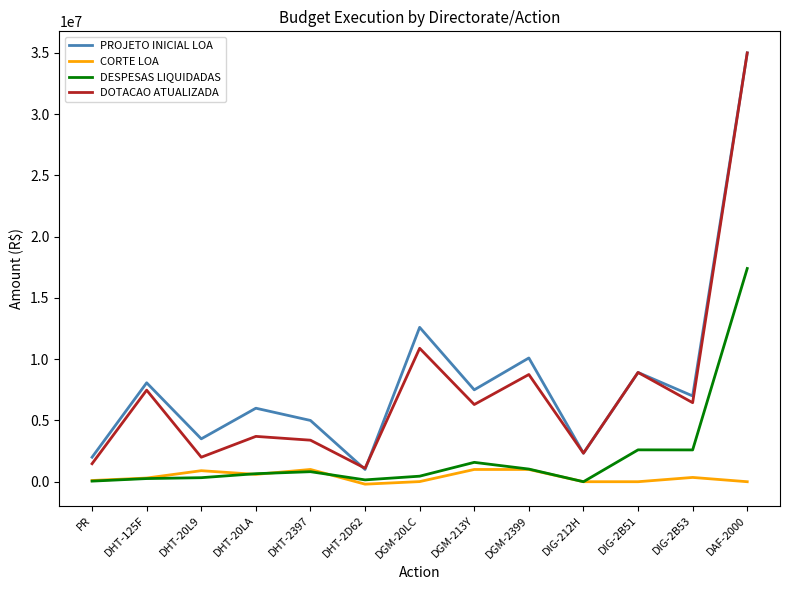

What are all the series names shown in the legend?

PROJETO INICIAL LOA, CORTE LOA, DESPESAS LIQUIDADAS, DOTACAO ATUALIZADA